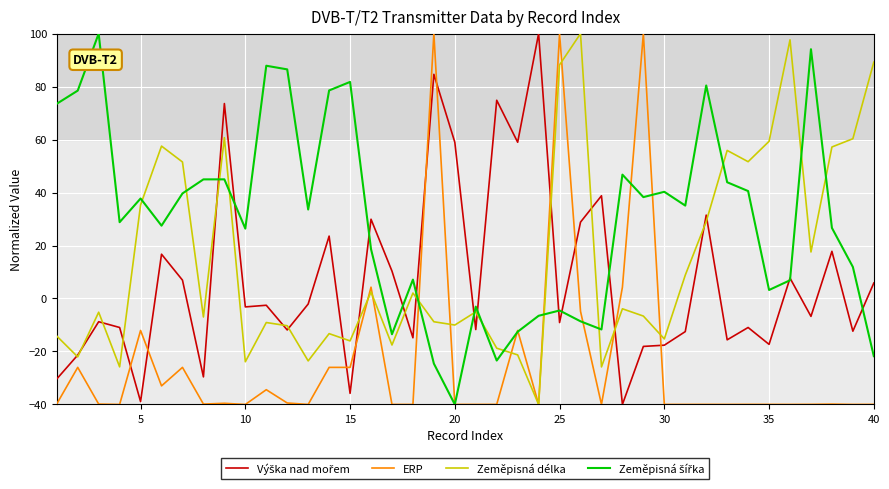

What is the greatest value displayed?

100.0